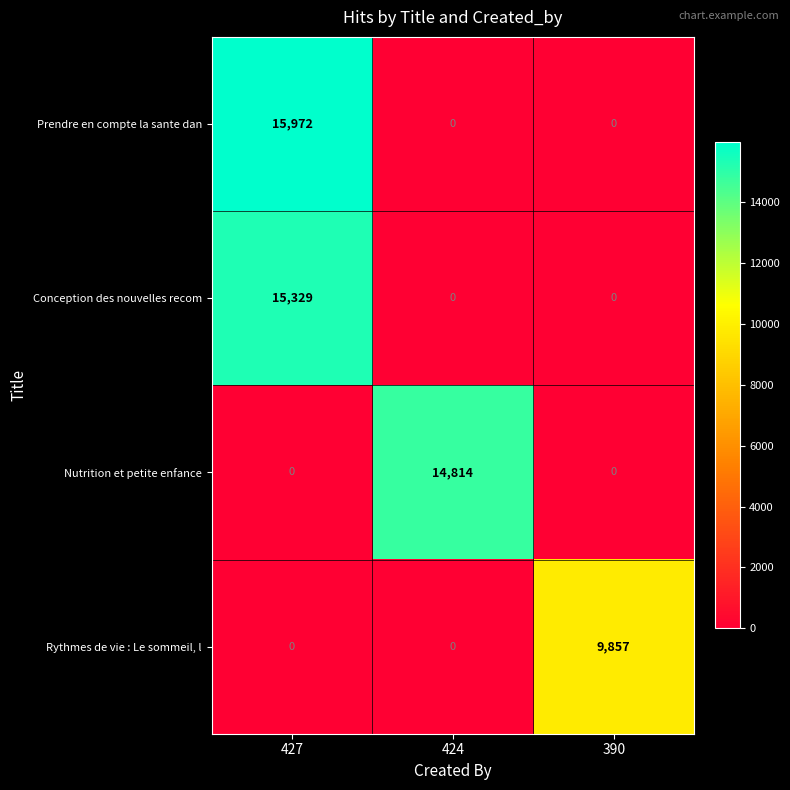

Which series has the largest range (max minus min)?

Prendre en compte la sante dan